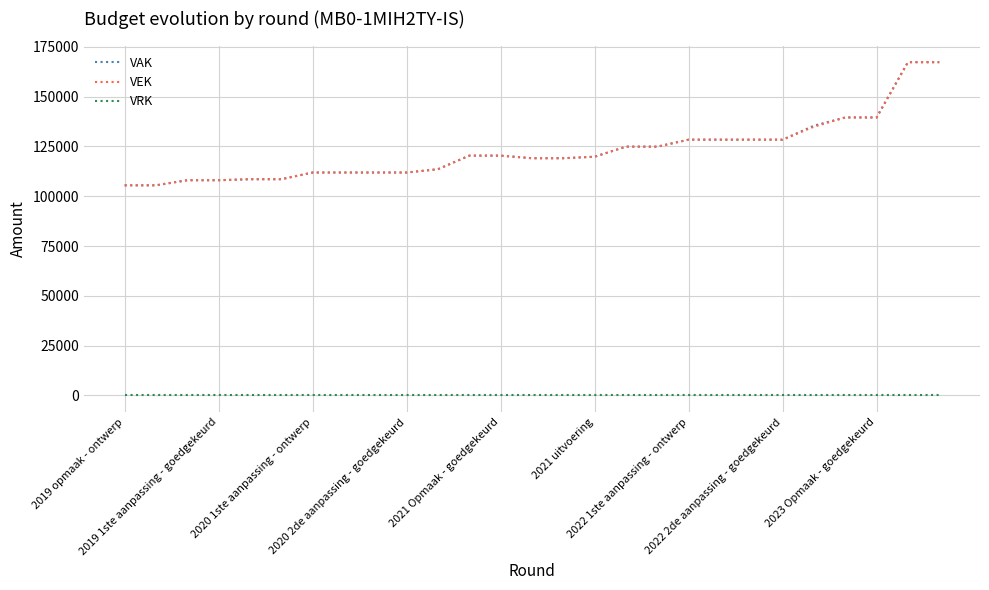

What is the maximum value for VEK?

167302